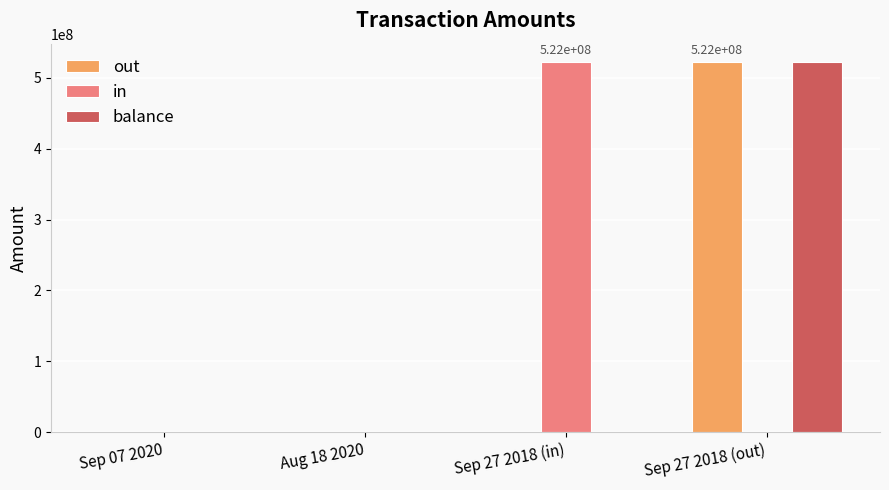

How many data points does each series have?

4